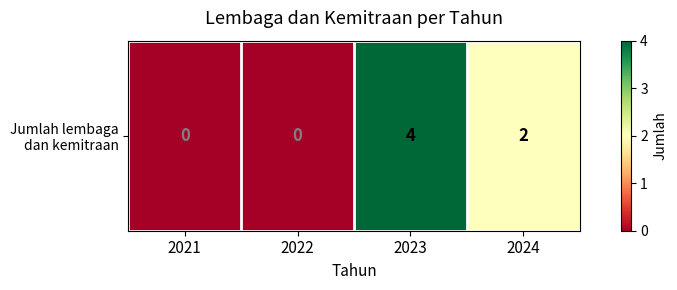

True or false: the data shows 2 at 2021.

False